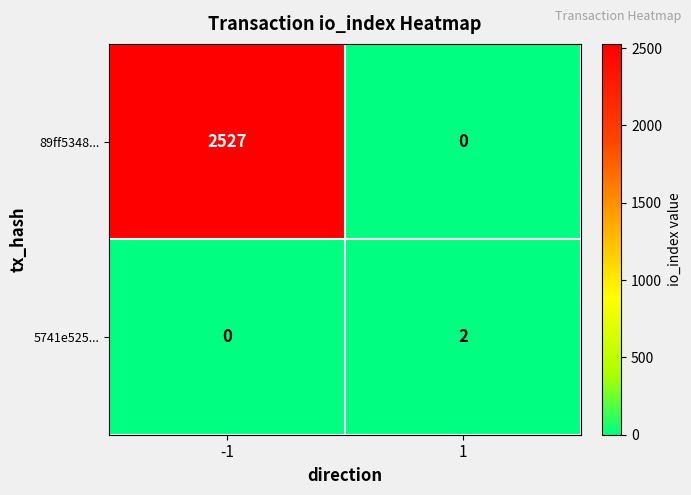

Is it true that 5741e525... equals 2 at 1?

True